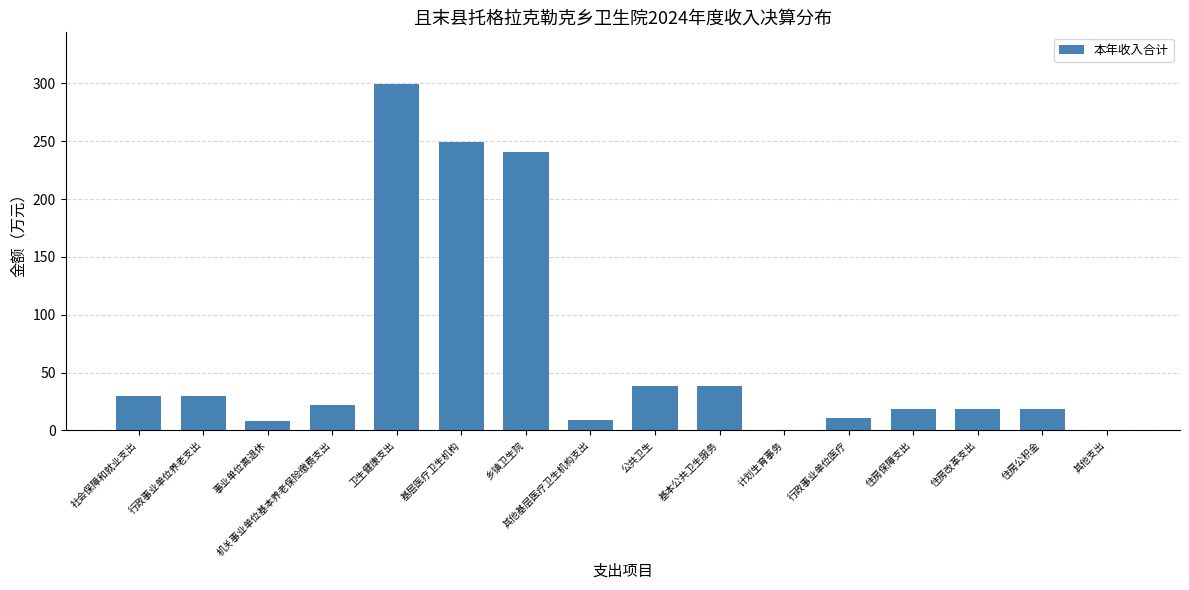

How many values exceed 22?

8